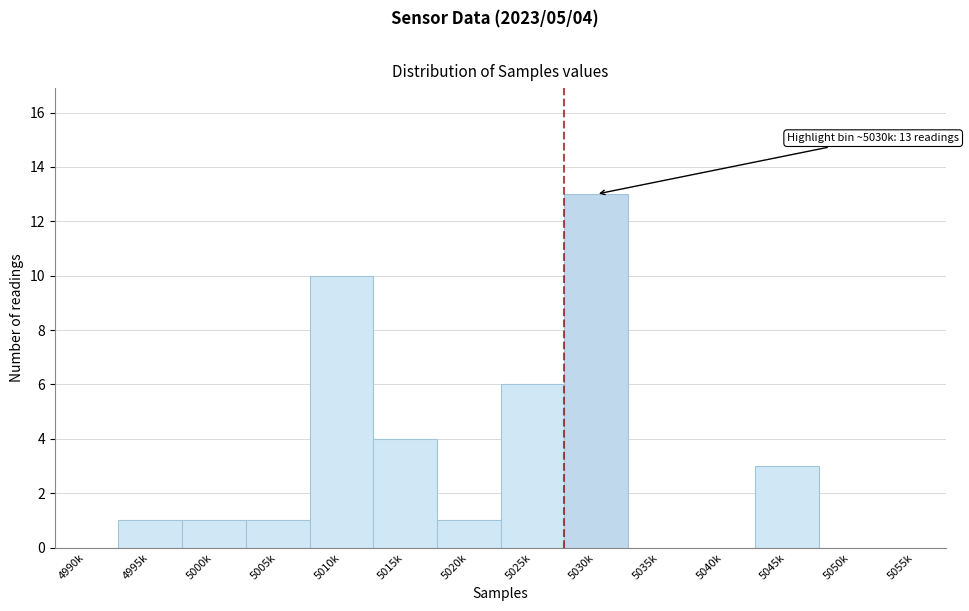

Reading left to right, transcribe all the data shown in this chart.

4990k=0	4995k=1	5000k=1	5005k=1	5010k=10	5015k=4	5020k=1	5025k=6	5030k=13	5035k=0	5040k=0	5045k=3	5050k=0	5055k=0